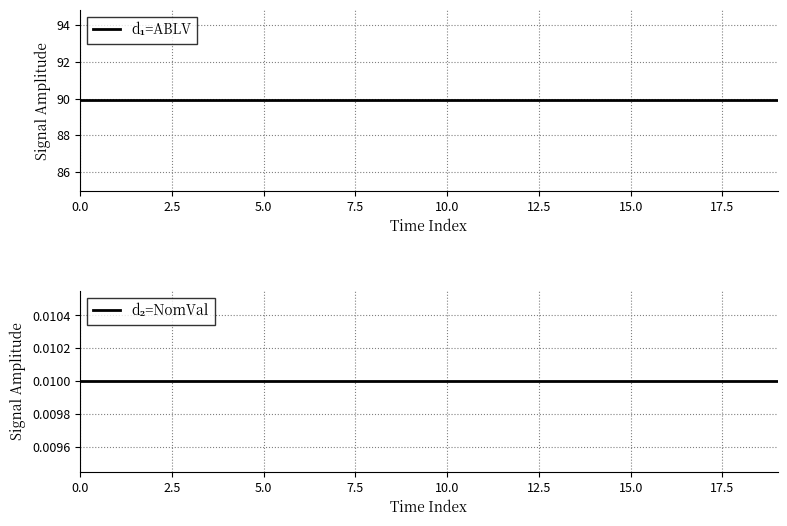

What is the sum of the Paskutine kaina values at 7.5 and 12.5?

179.8